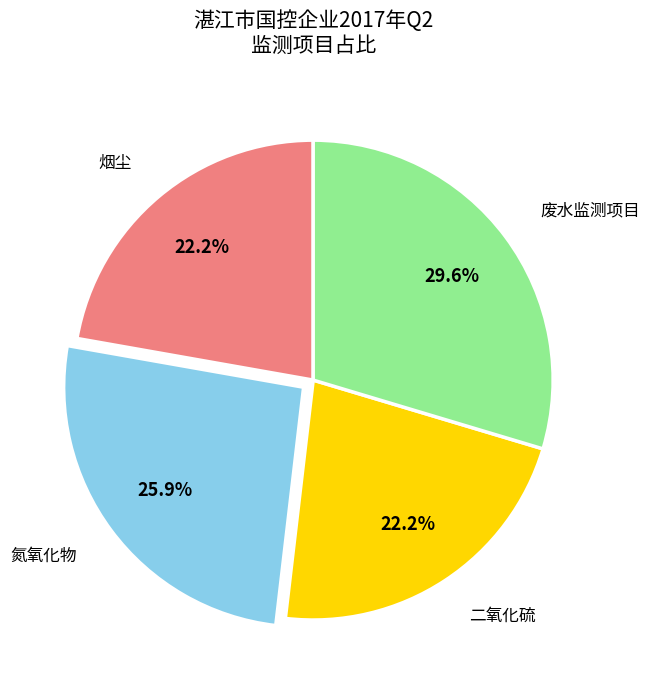

How much of the chart is everything except 废水监测项目?

70.4%